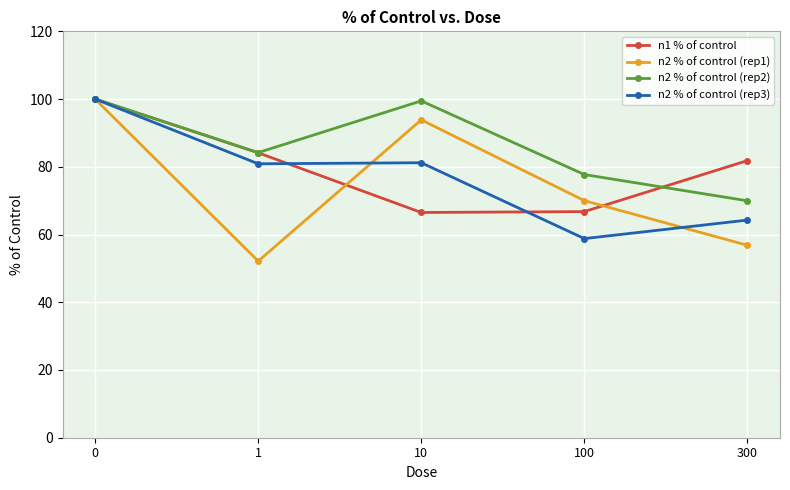

At which label does n2 % of control (rep1) reach its minimum?

1